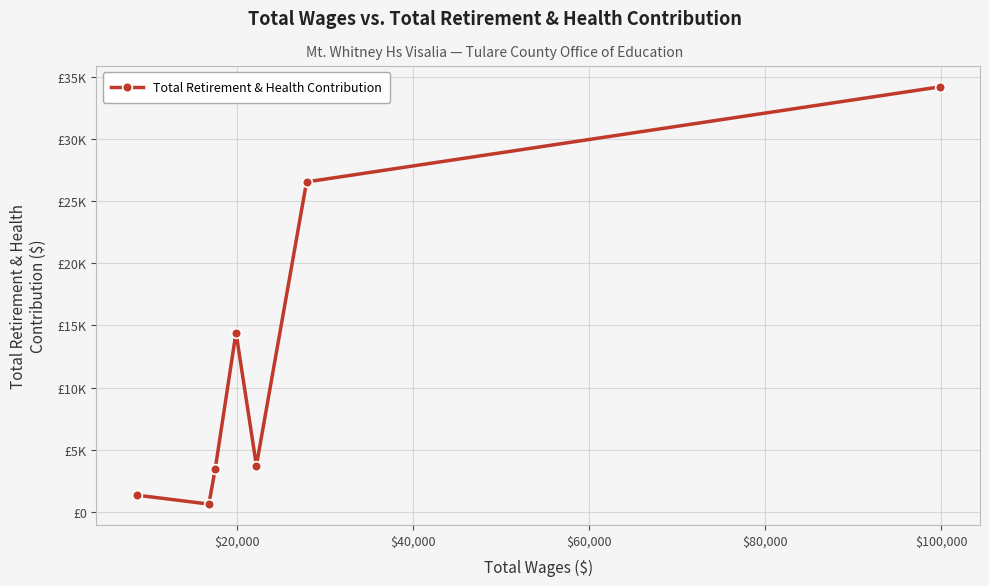

Is this an area chart (filled region under the line)?

No